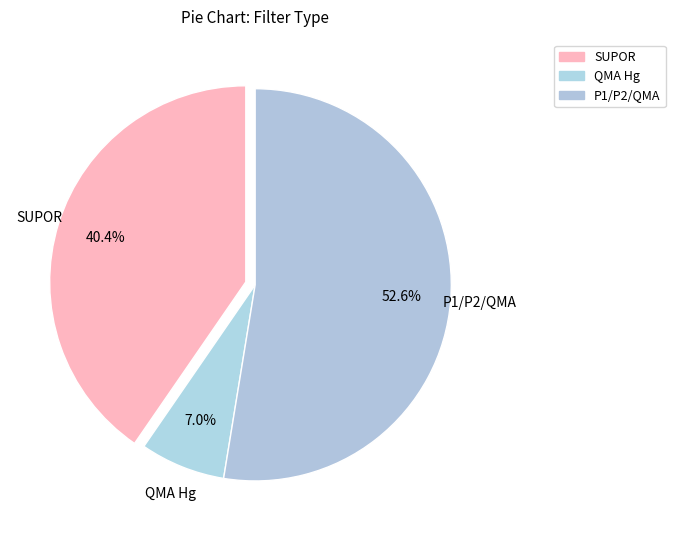

What percentage is NOT represented by P1/P2/QMA?

47.4%